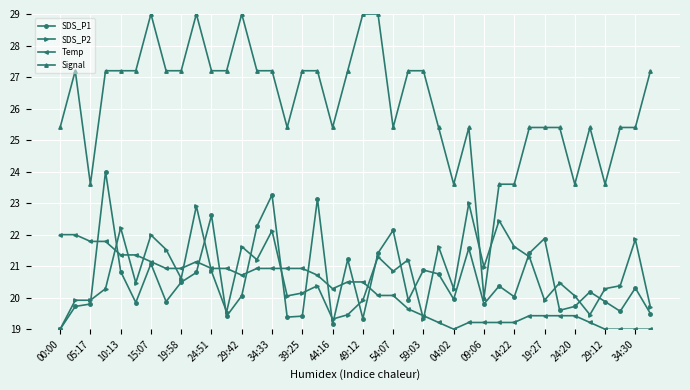

Which series has the largest range (max minus min)?

Signal